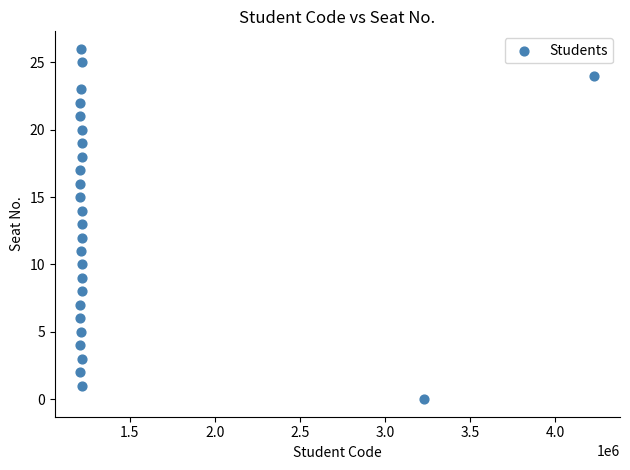

What is the range of Y values (max minus min)?

26